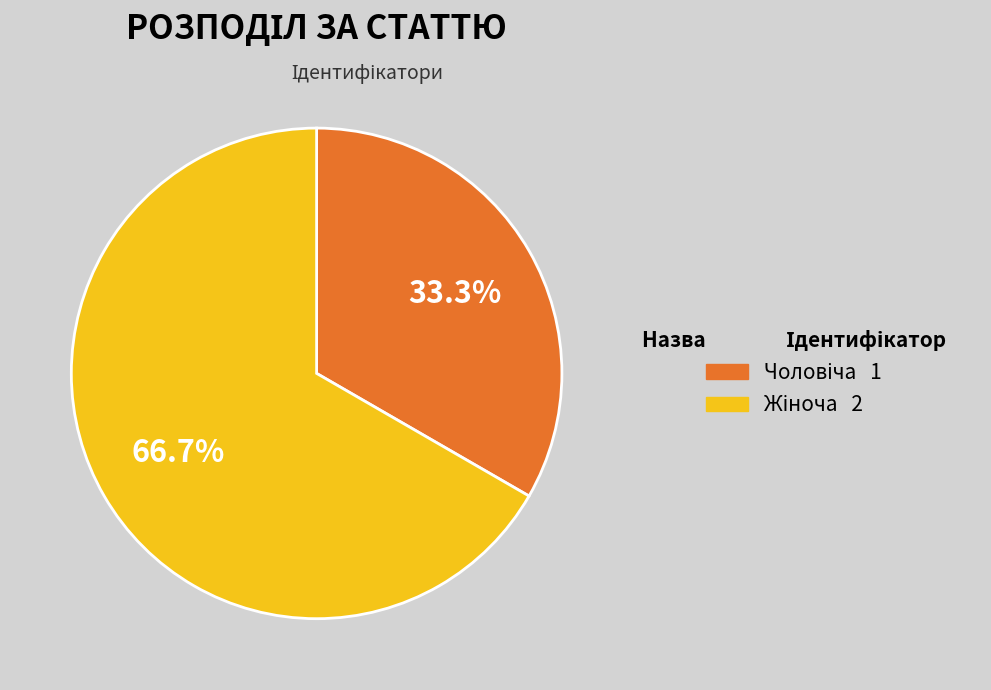

How many slices are in this pie chart?

2